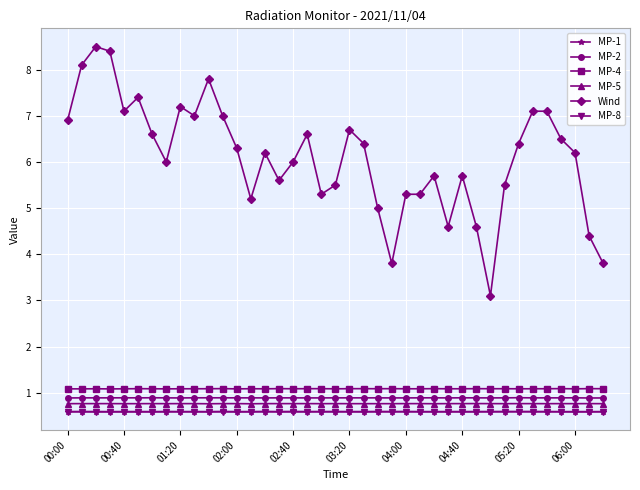

What are all the series names shown in the legend?

MP-1, MP-2, MP-4, MP-5, Wind, MP-8